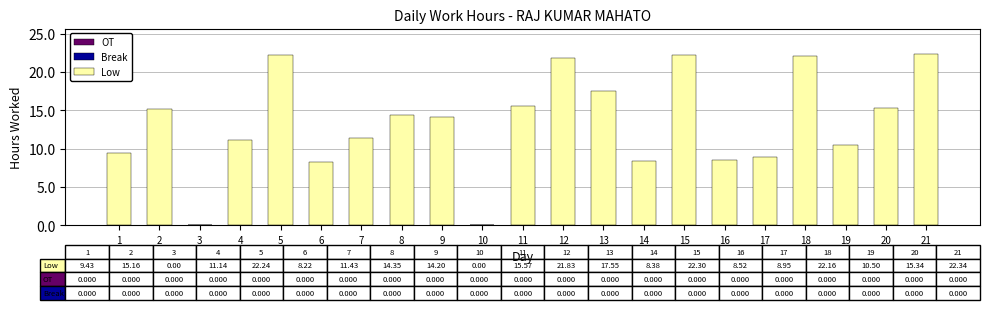

The value at 12 is 33.7. True or false?

False